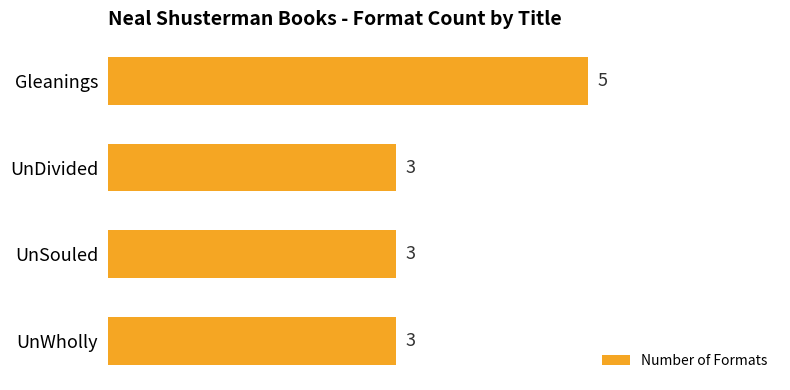

What is the ratio of the value at UnSouled to the value at UnWholly?

1.0